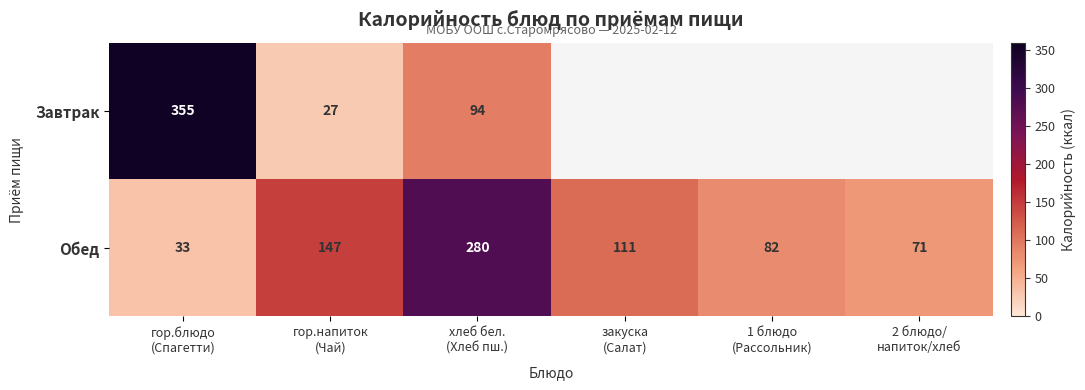

What is the average value of the Обед series?

121